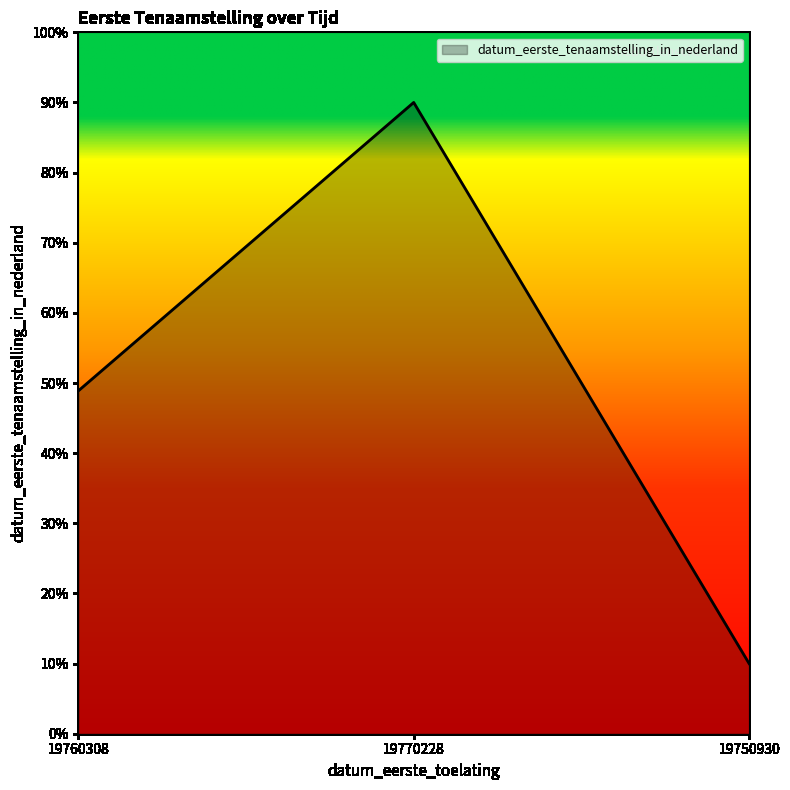

Does the chart have visible grid lines?

No